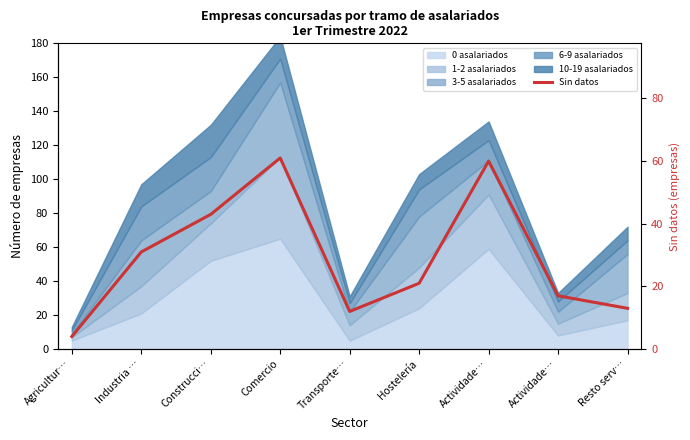

Is it true that the value at Comercio is 61?

True